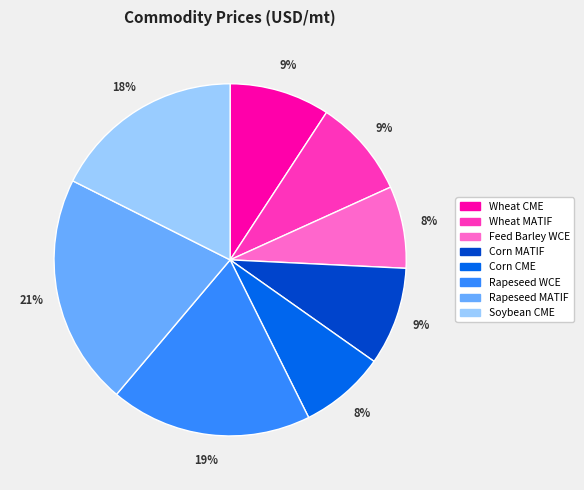

Combined, do Rapeseed MATIF and Corn CME account for over 50%?

No